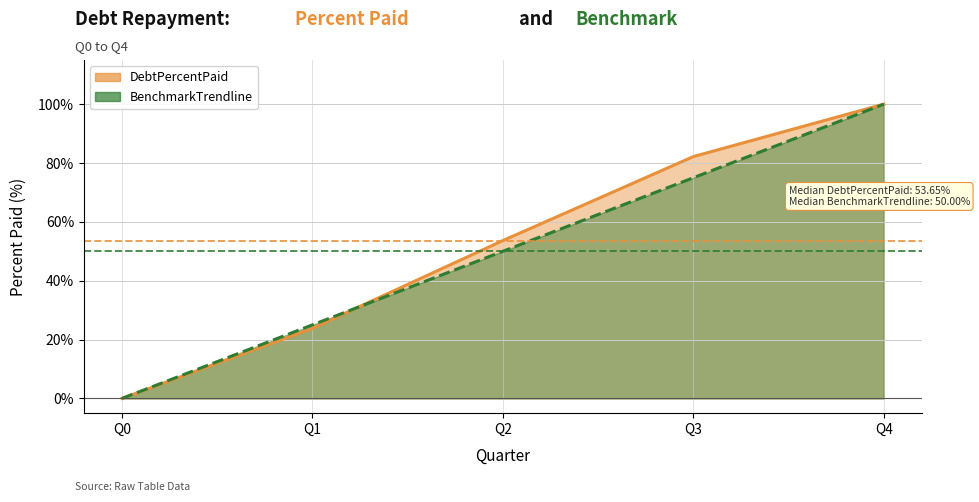

Reading right to left, extract all data points from this chart.

DebtPercentPaid: Q4=100.0	Q3=82.2	Q2=53.6	Q1=23.9	Q0=0.0
BenchmarkTrendline: Q4=100.0	Q3=75.0	Q2=50.0	Q1=25.0	Q0=0.0